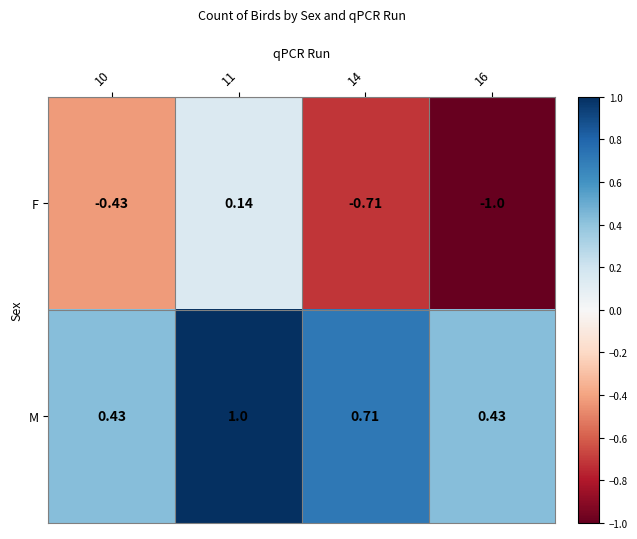

Which series has the widest spread of values?

F